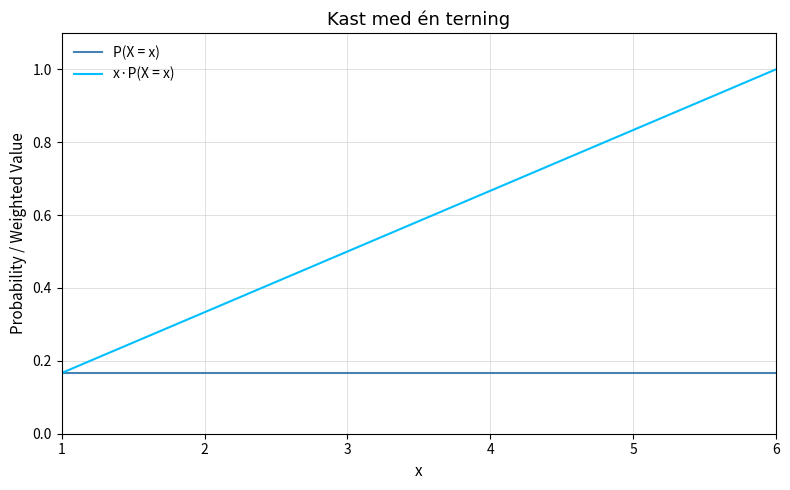

What is the total value across all series at 6?

1.2